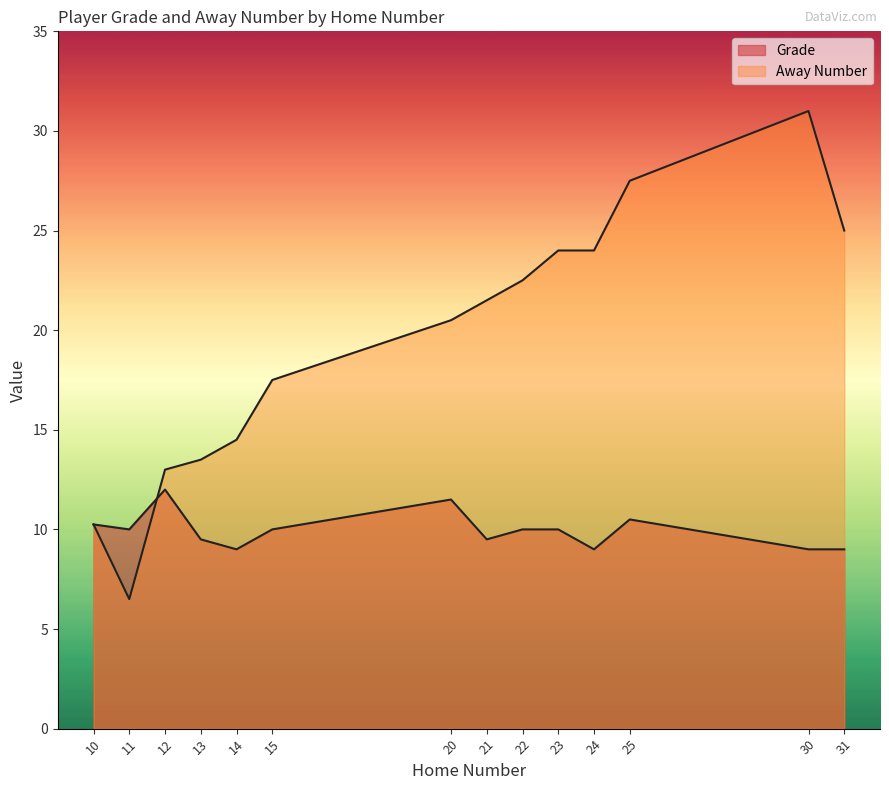

How many lines are shown in the chart?

2